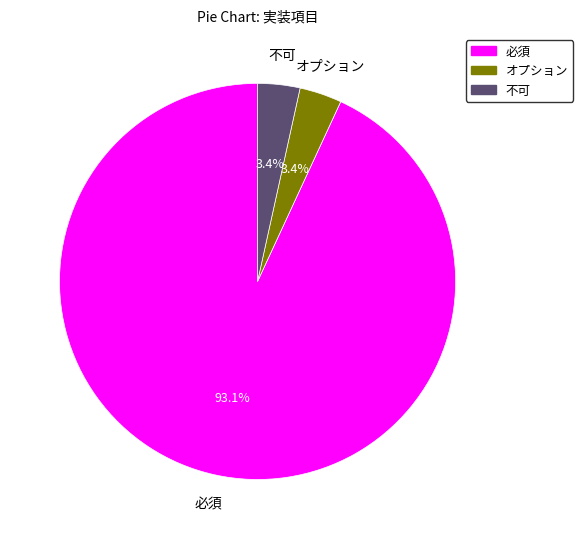

Which category has the biggest portion of the pie?

必須